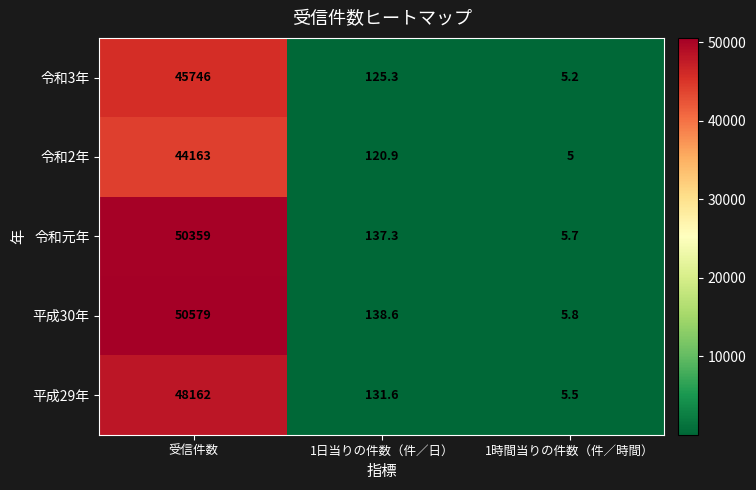

What value does the 令和3年 series have at 受信件数?

45746.0